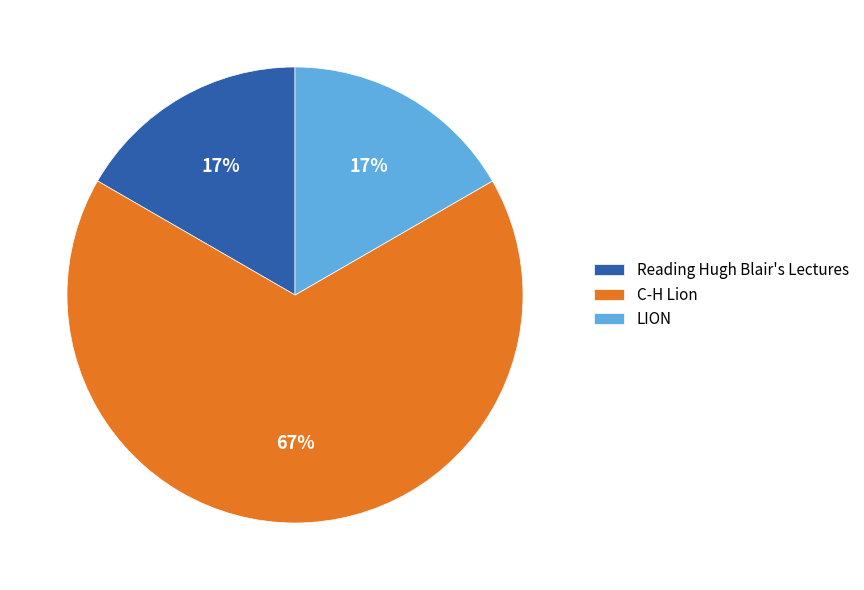

To the nearest percent, what is the average slice percentage?

33%